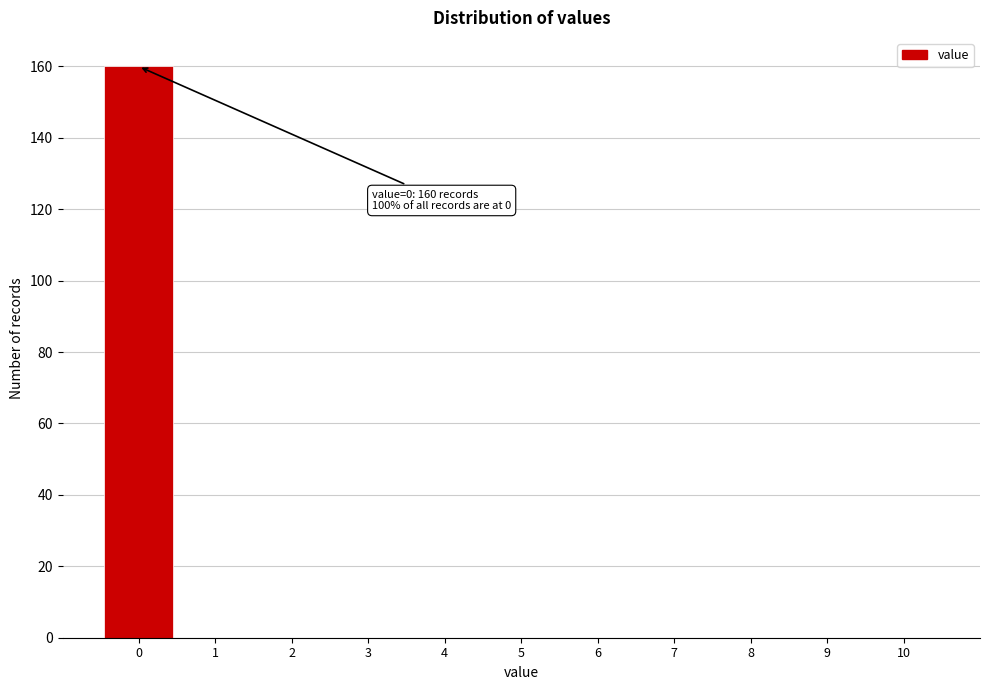

Reading left to right, what are all the values shown in this chart?

0=160	1=0	2=0	3=0	4=0	5=0	6=0	7=0	8=0	9=0	10=0